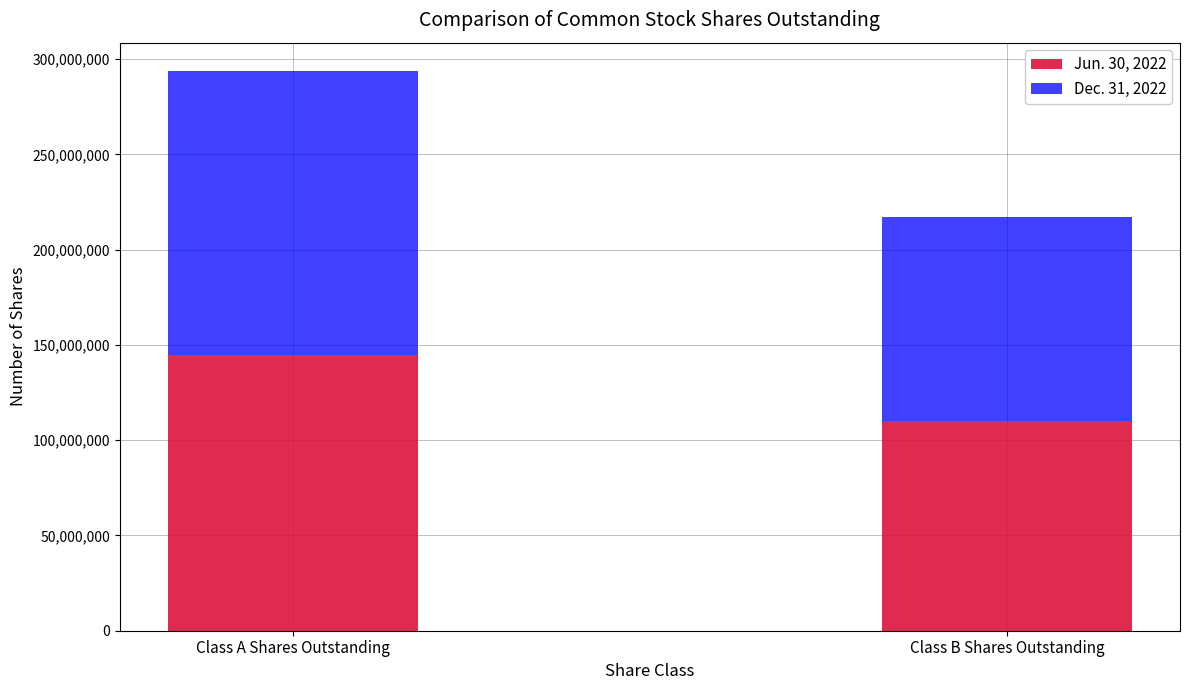

Is it true that Jun. 30, 2022 equals 144891749 at Class A Shares Outstanding?

True